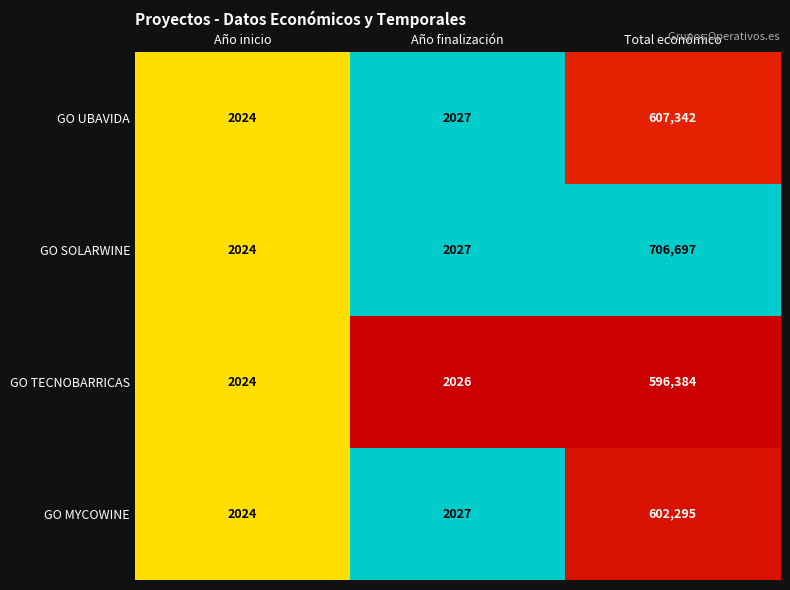

What is the difference between the highest and lowest values at Año finalización?

1